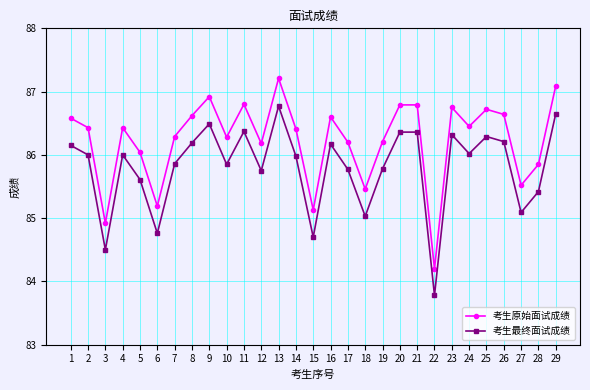

Which series has the widest spread of values?

考生原始面试成绩